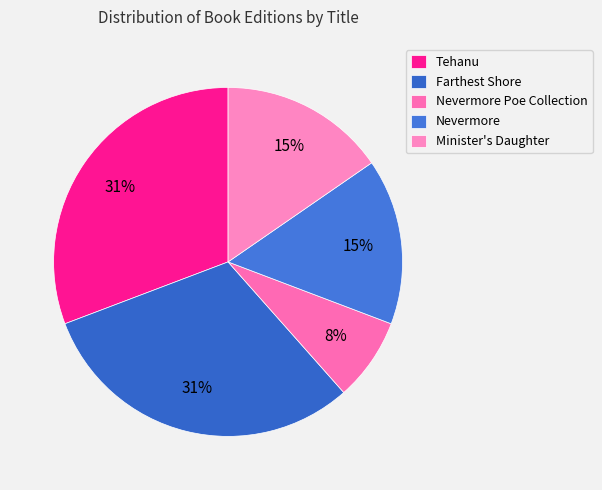

How many slices are in this pie chart?

5